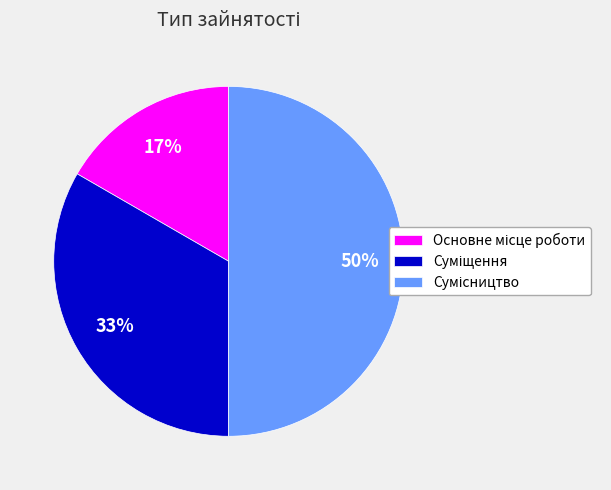

To the nearest percent, what is the difference between the largest and smallest slice percentages?

33%